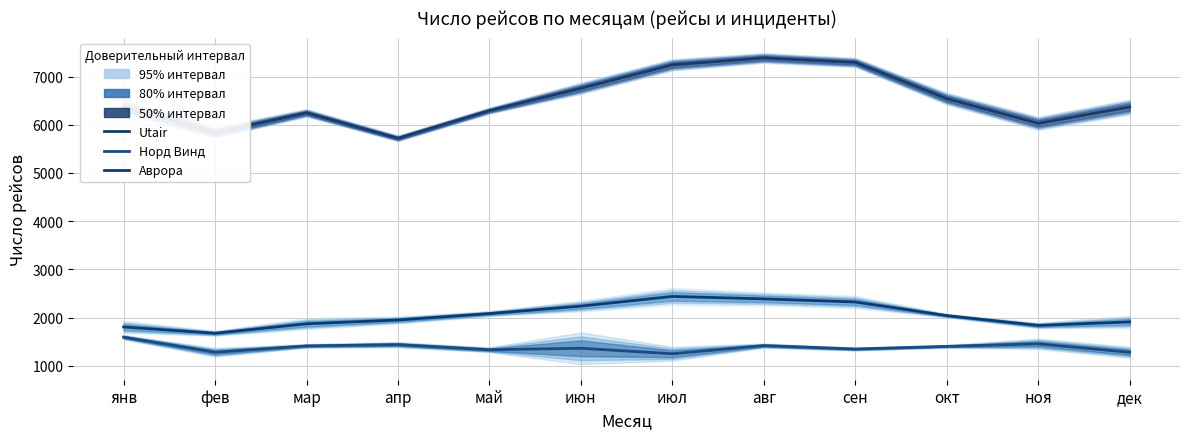

What is the difference between the maximum and second lowest values in the Норд Винд series?

313